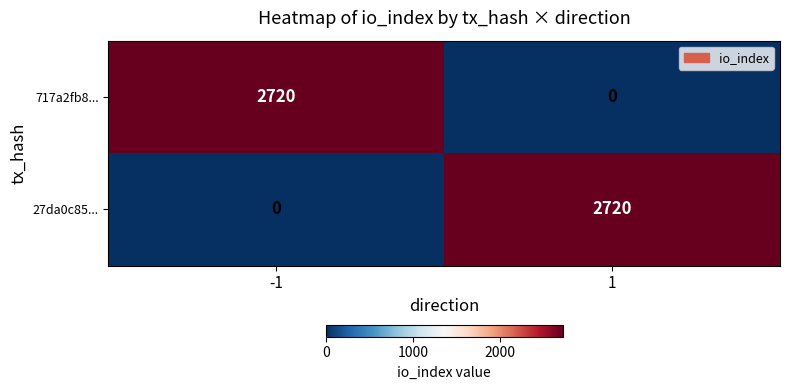

What is the difference between the highest and lowest values at -1?

2720